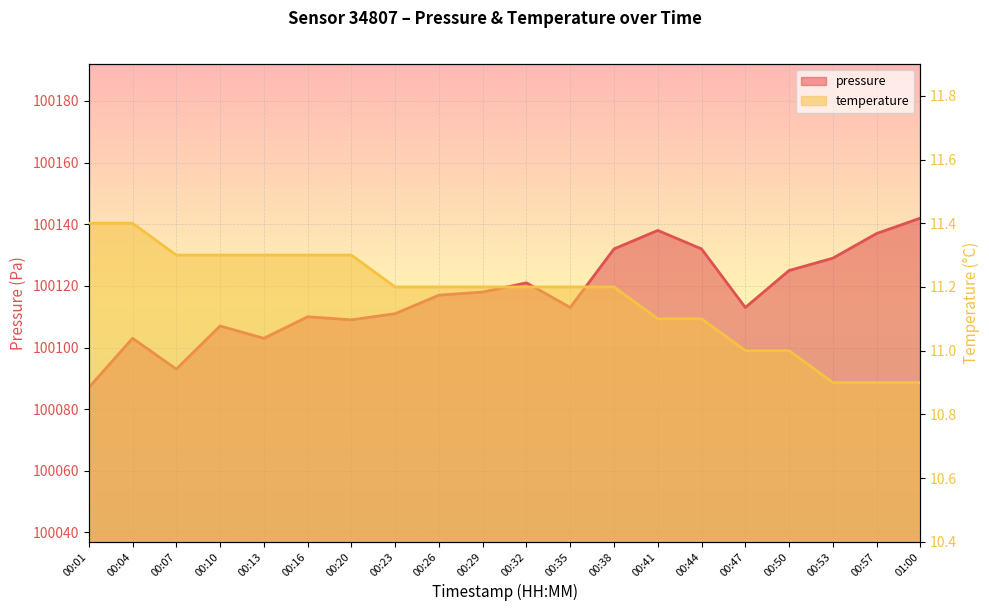

The temperature series shows 11.4 at 00:04. True or false?

True